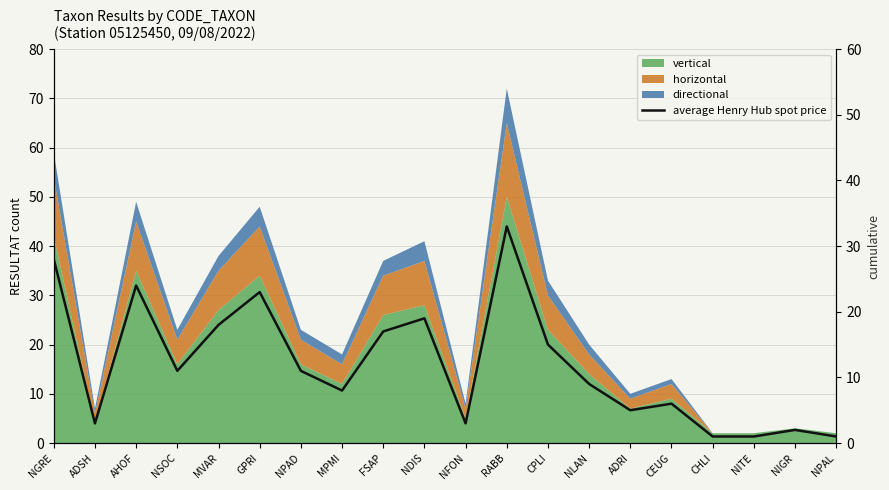

What is the greatest value displayed?

33